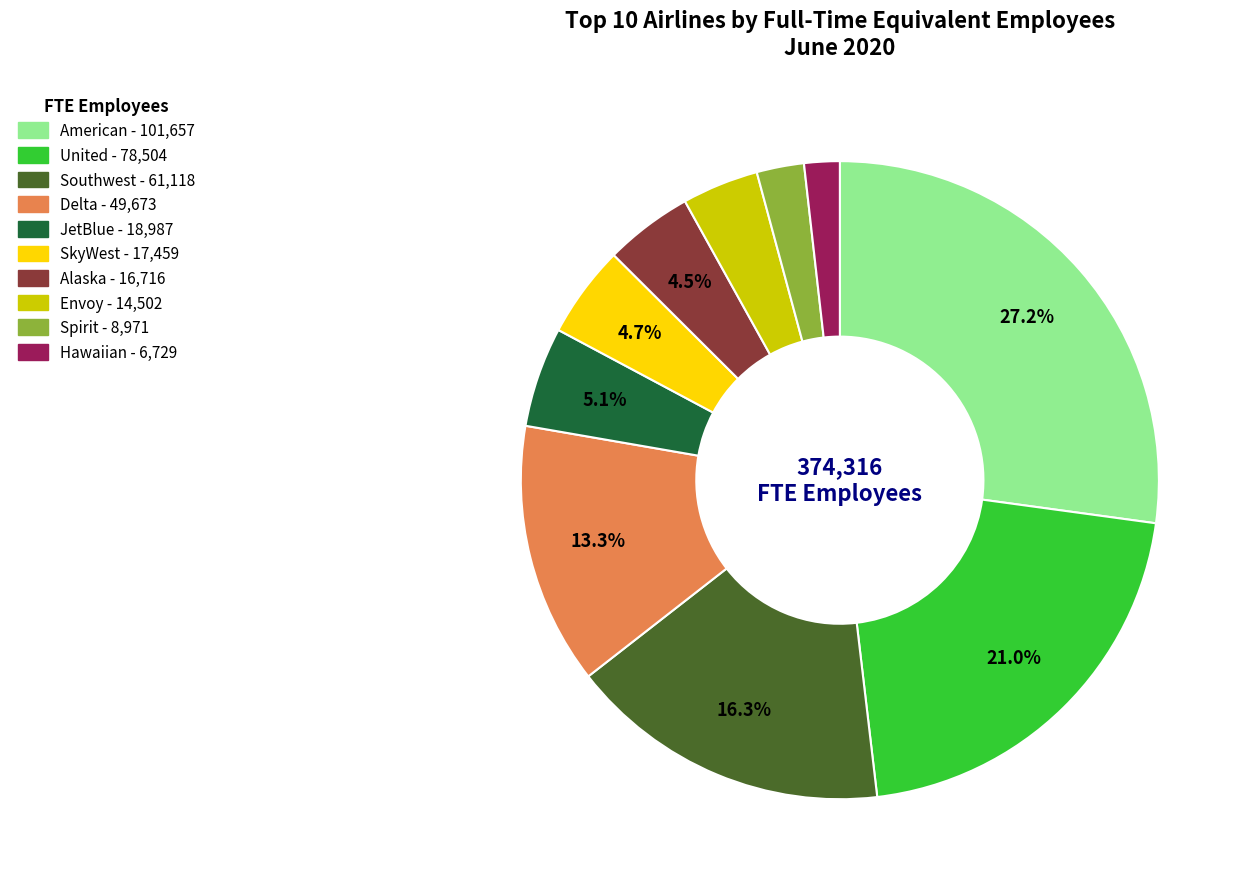

What is the smallest slice in the pie chart?

Hawaiian